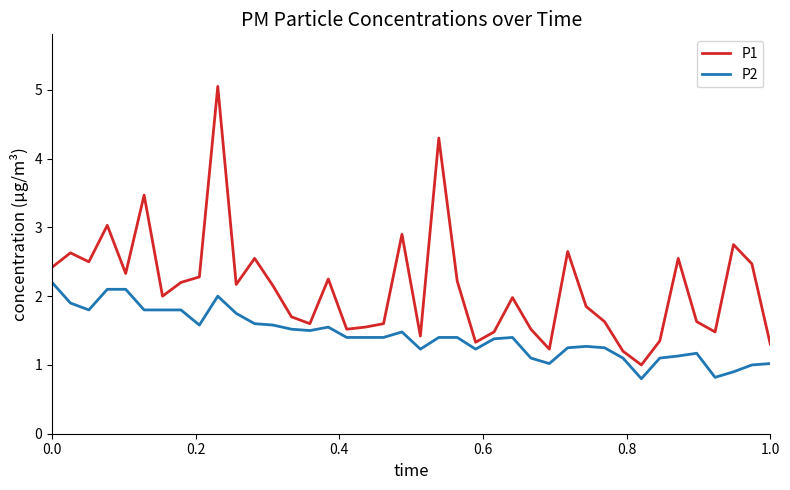

Which series has the widest spread of values?

P1